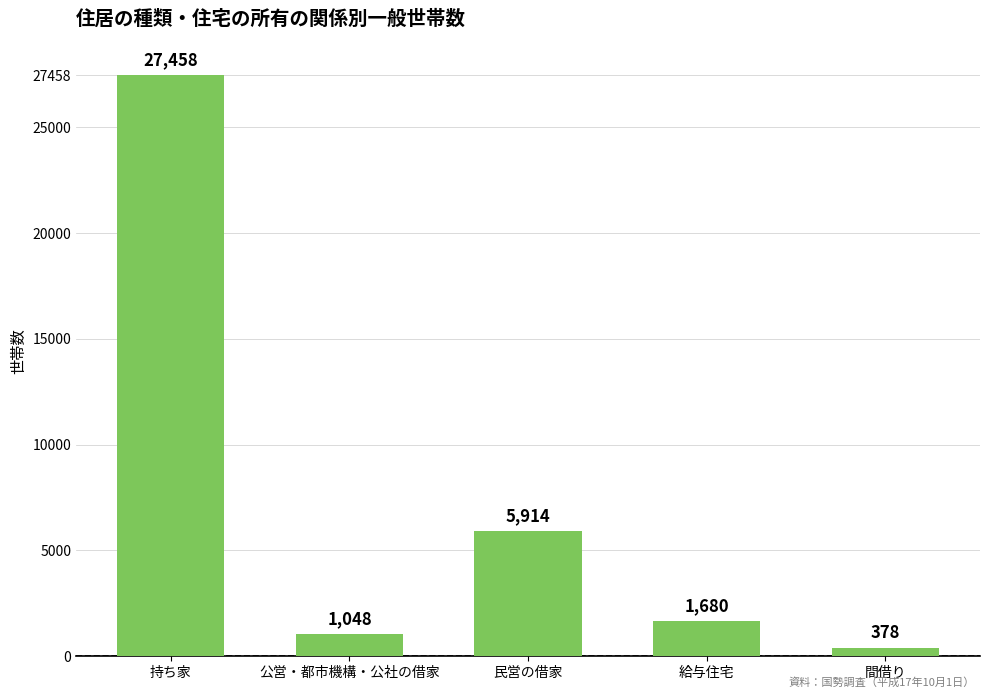

Read the value at 給与住宅, to the nearest 50.

1700